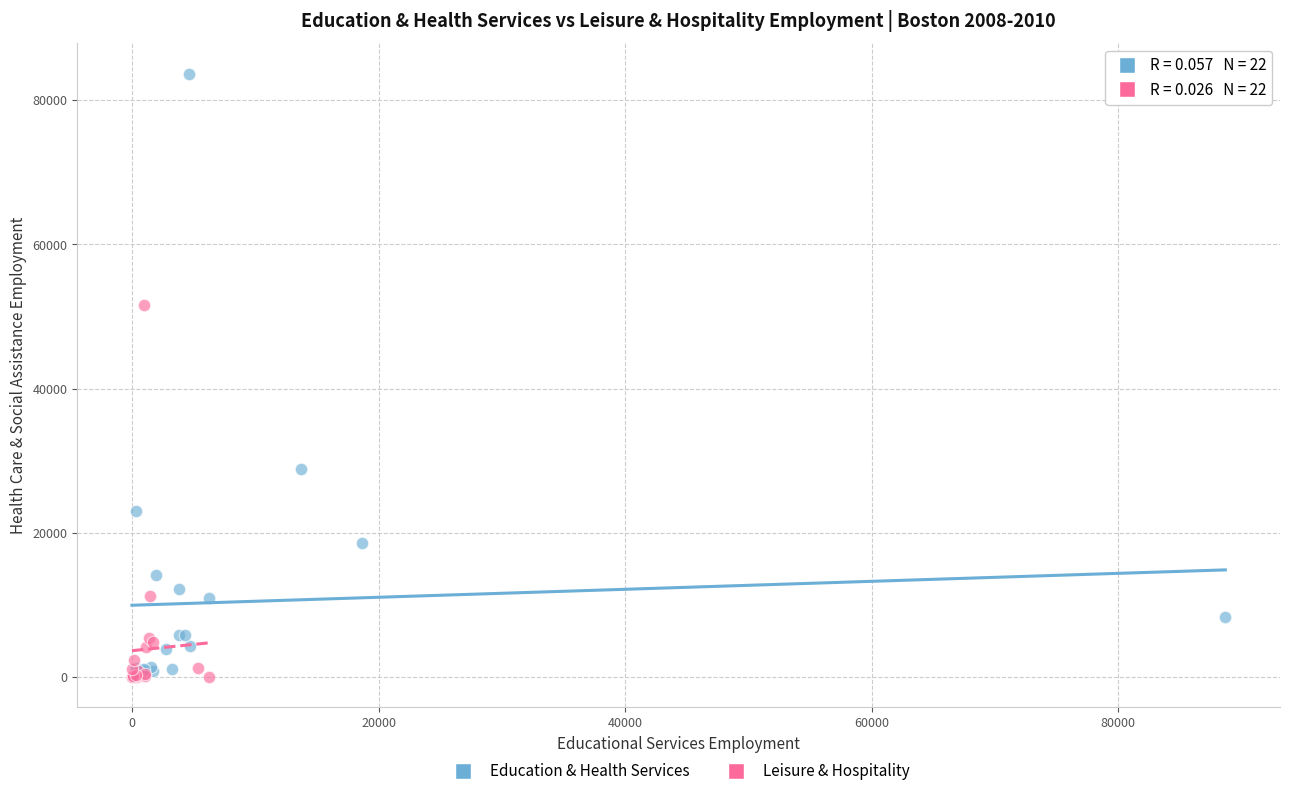

Which series contains the highest Y value?

Education & Health Services